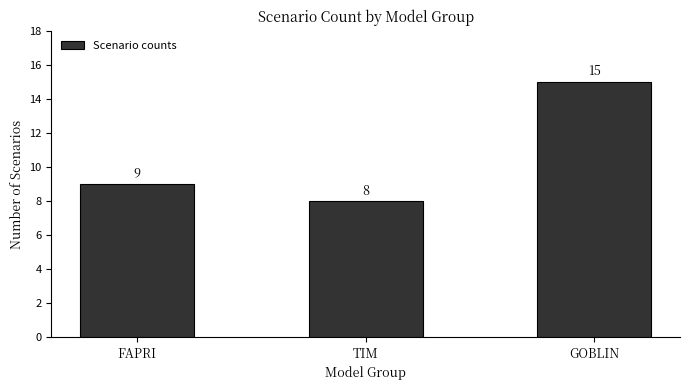

Reading right to left, what are all the values shown in this chart?

15	8	9